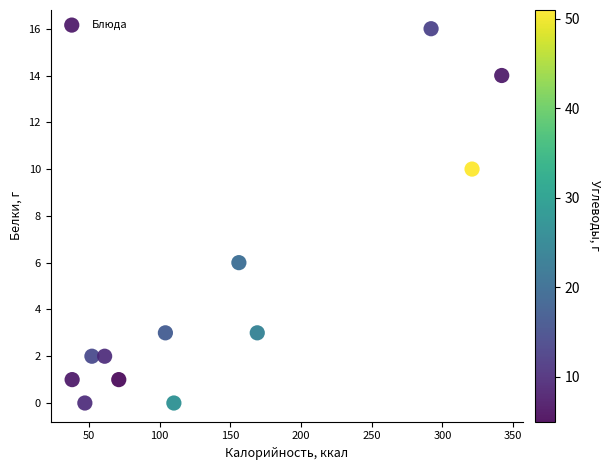

What is the range of Y values (max minus min)?

16